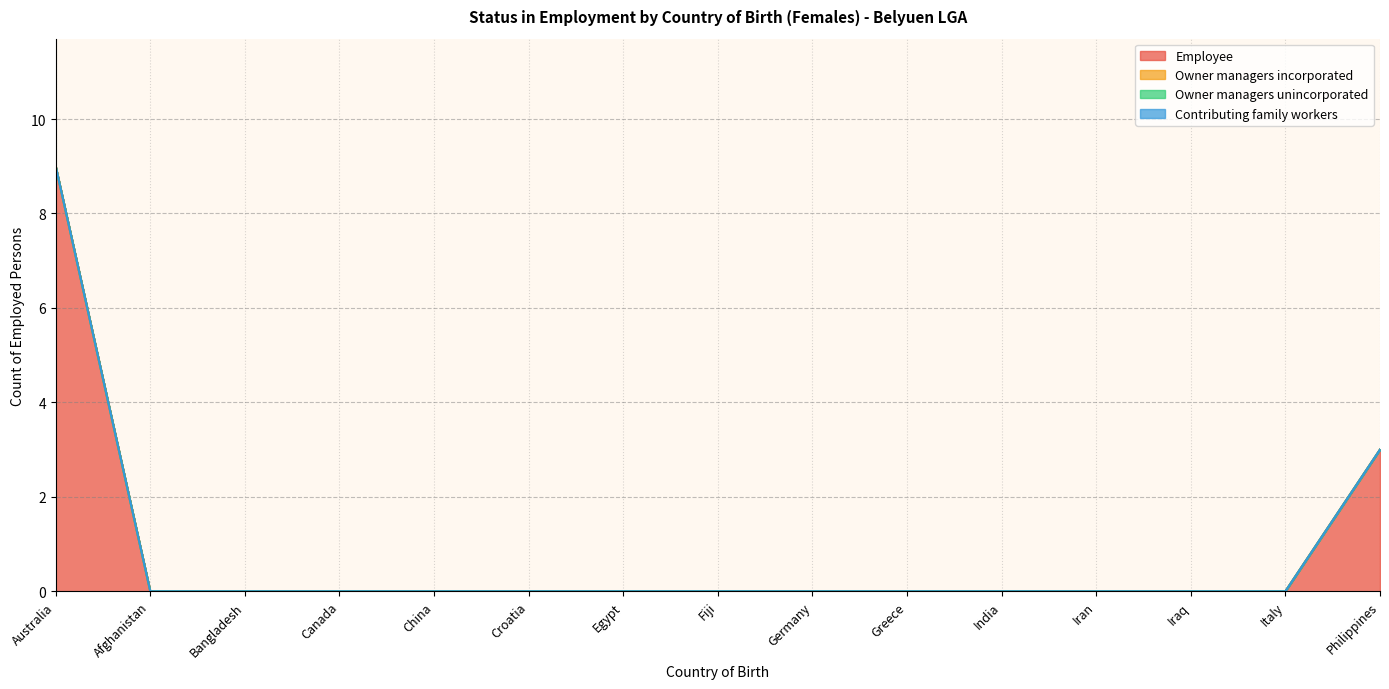

True or false: Employee and Owner managers unincorporated intersect in this chart.

False